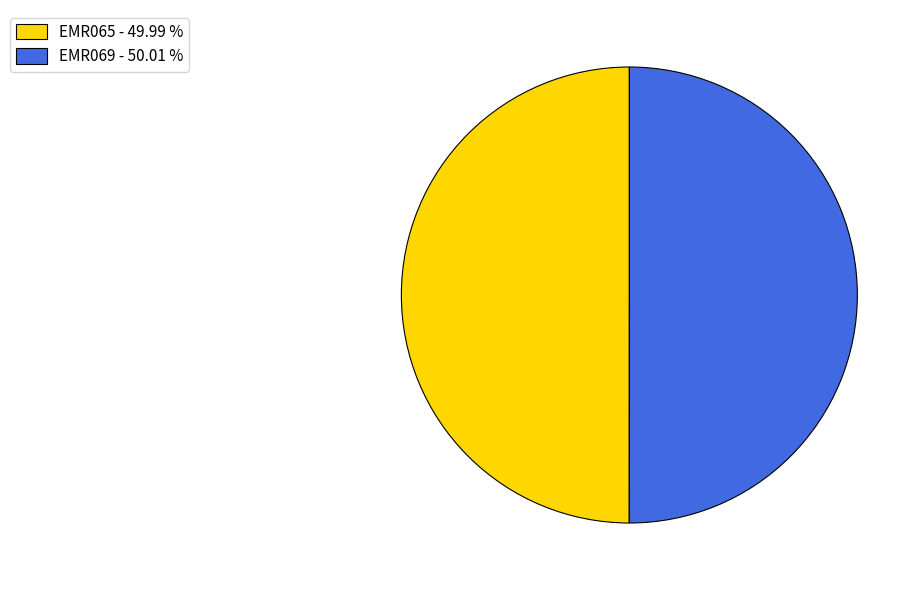

What is the ratio of the value at EMR069 - 50.01 % to the value at EMR065 - 49.99 %?

1.0